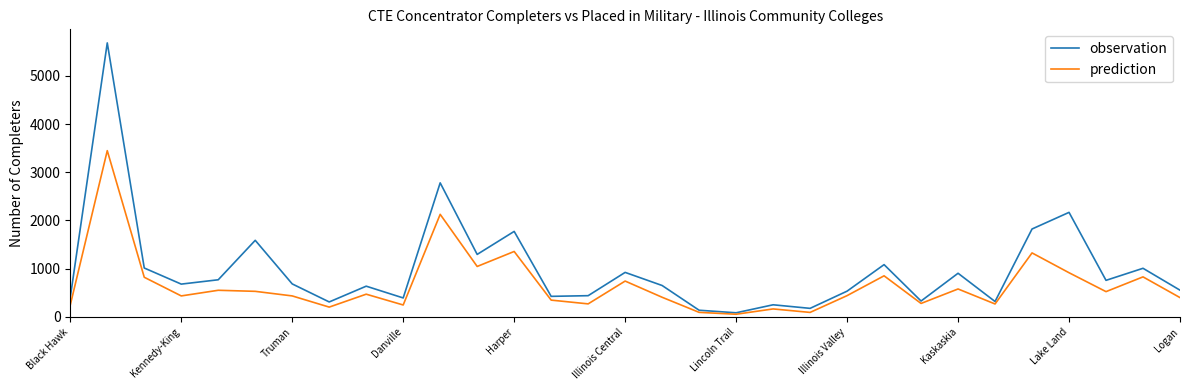

Which series has the widest spread of values?

observation